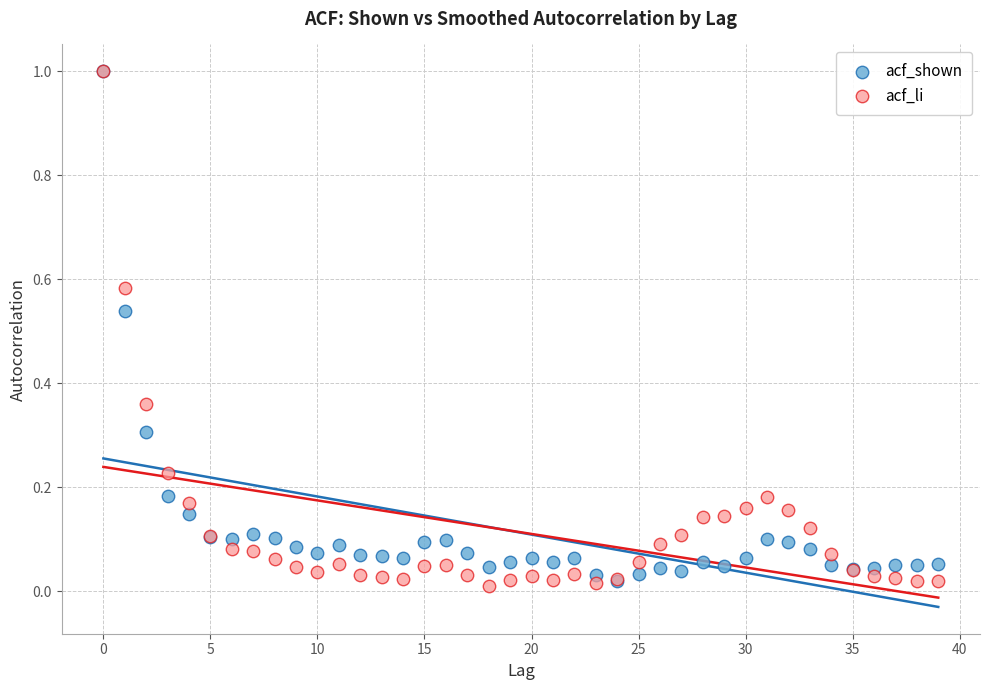

Which series has the widest spread of Y values?

acf_li